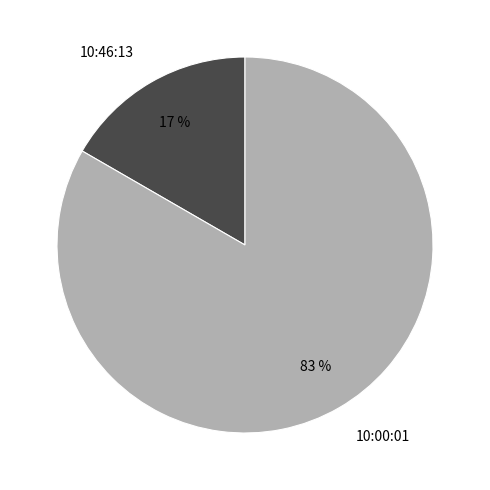

How many segments does this pie chart have?

2